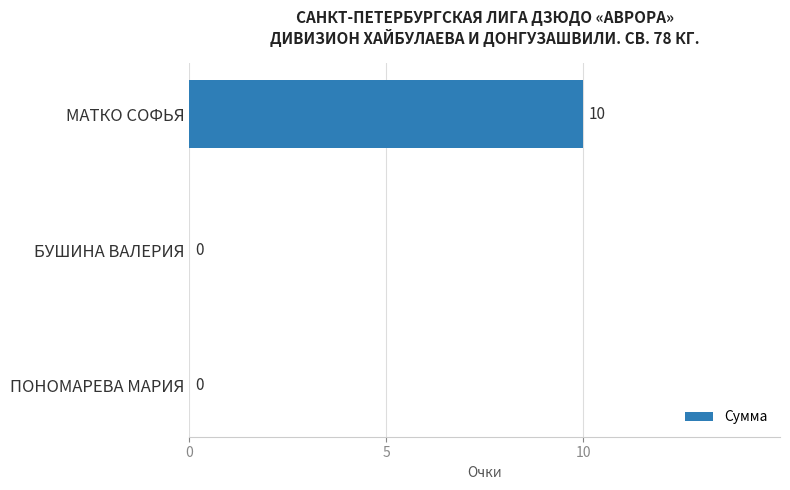

The chart shows a value of 5 at БУШИНА ВАЛЕРИЯ. True or false?

False